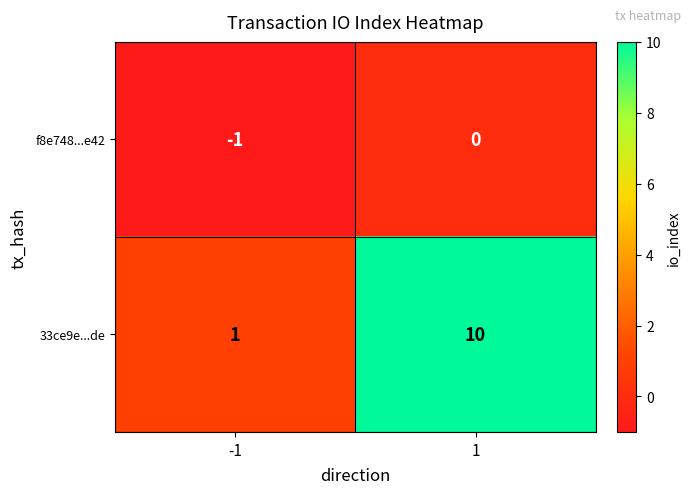

Rank the series at -1 from highest to lowest value.

33ce9e...de, f8e748...e42